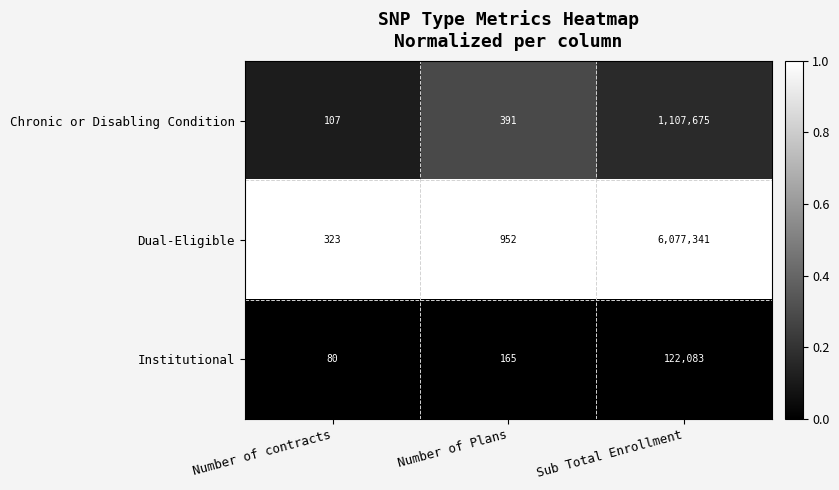

What is the difference between the Dual-Eligible values at Number of Plans and Number of contracts?

629